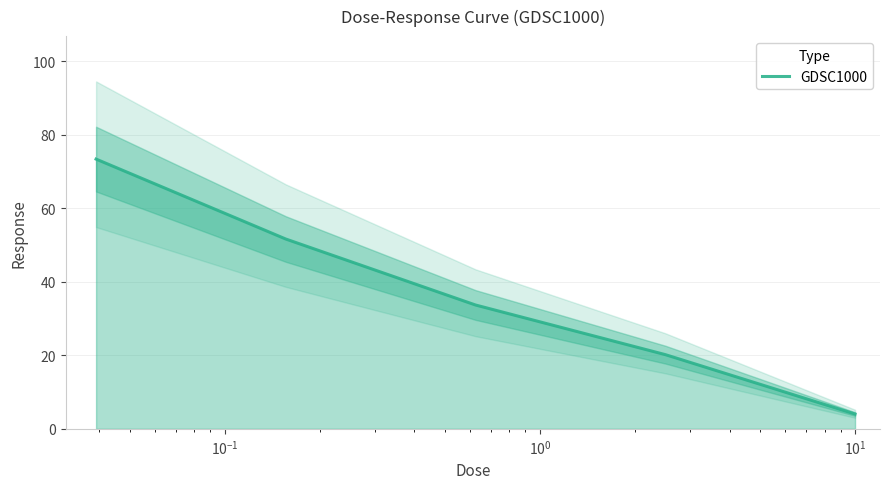

What is the maximum value for GDSC1000?

73.4